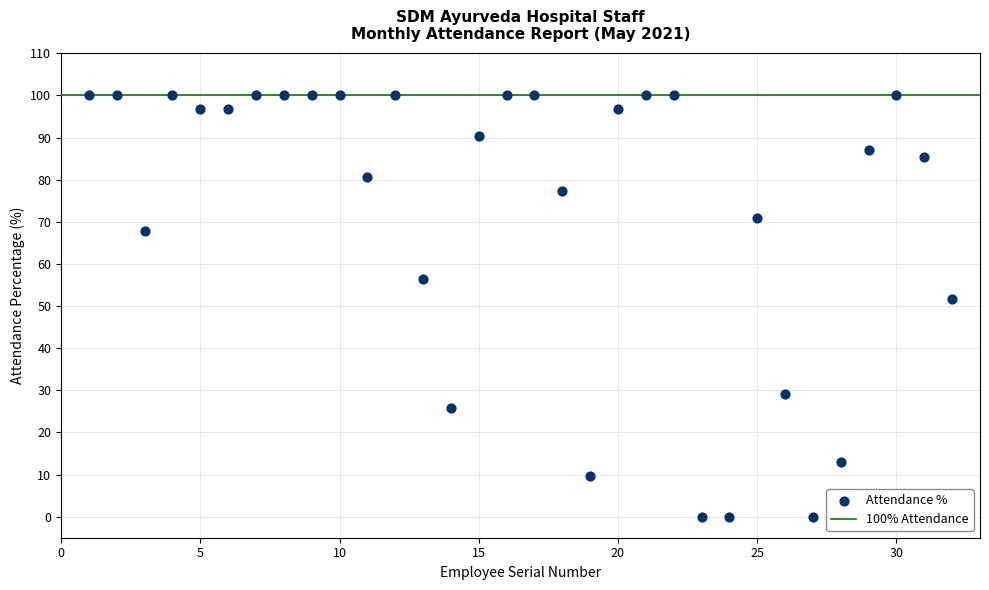

What is the range of Y values (max minus min)?

100.0